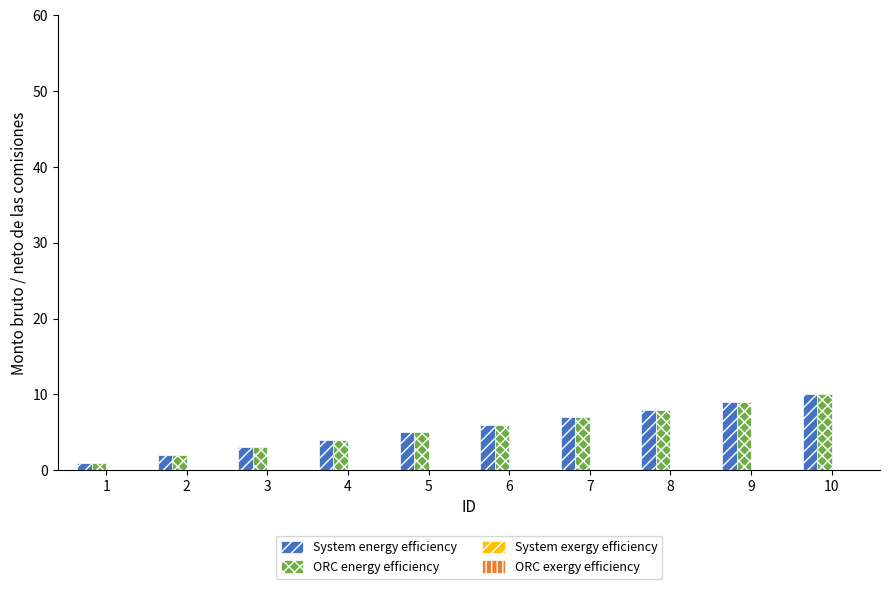

What is the sum of all System energy efficiency values?

55